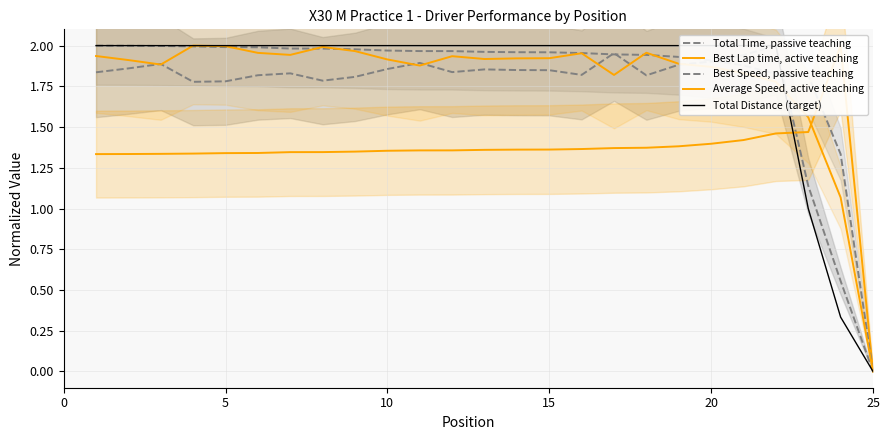

True or false: Total Distance (target) has a value of 0.7 at 15.

False